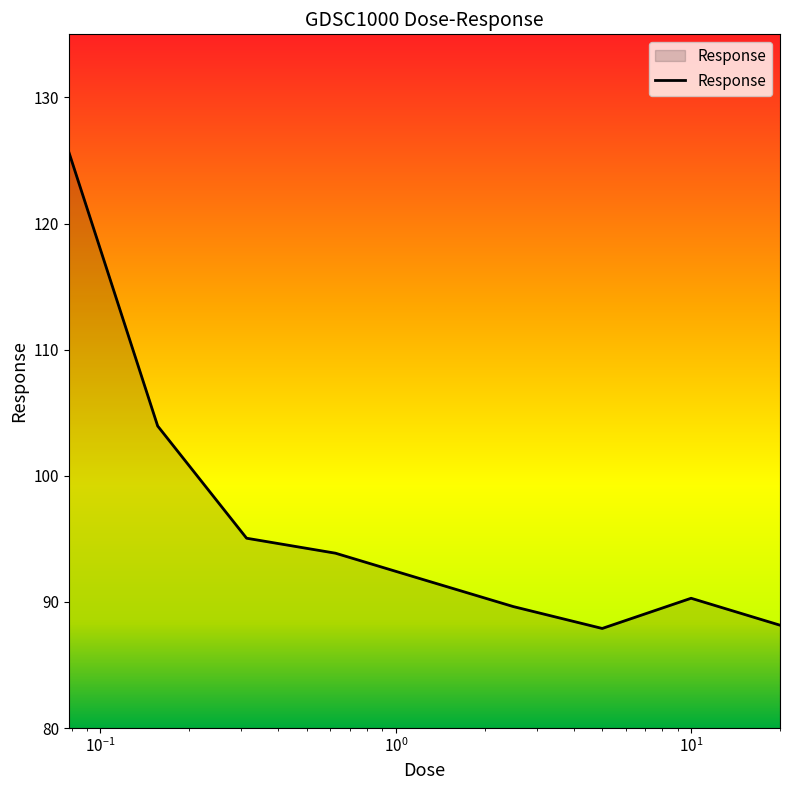

What is the maximum value shown in the chart?

125.7